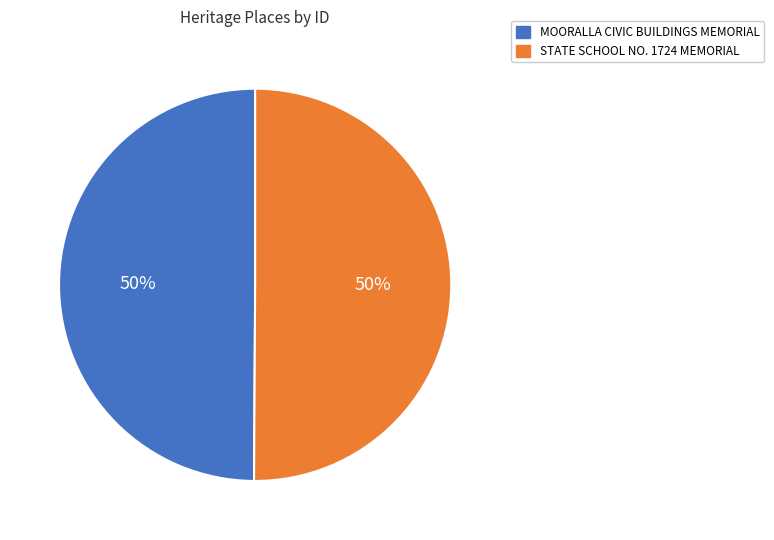

What is the ratio of the value at MOORALLA CIVIC BUILDINGS MEMORIAL to the value at STATE SCHOOL NO. 1724 MEMORIAL?

1.0